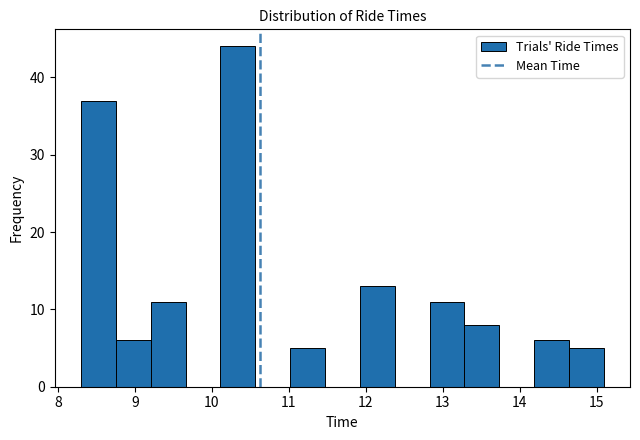

Over which range of the x-axis is the bar tallest?

10.1 to 10.6